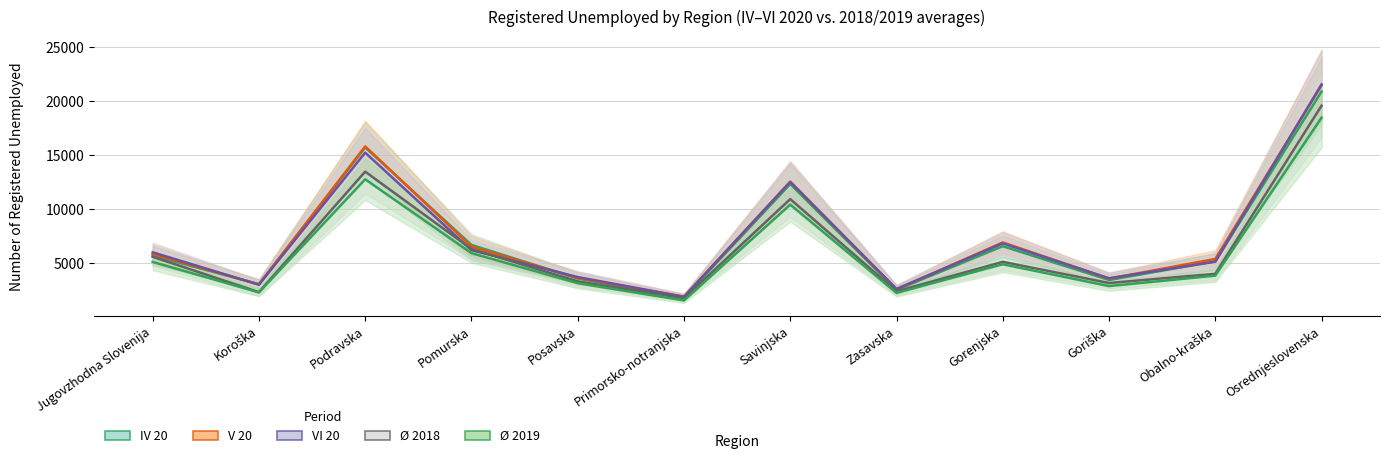

Is it true that IV 20 equals 1405 at Pomurska?

False